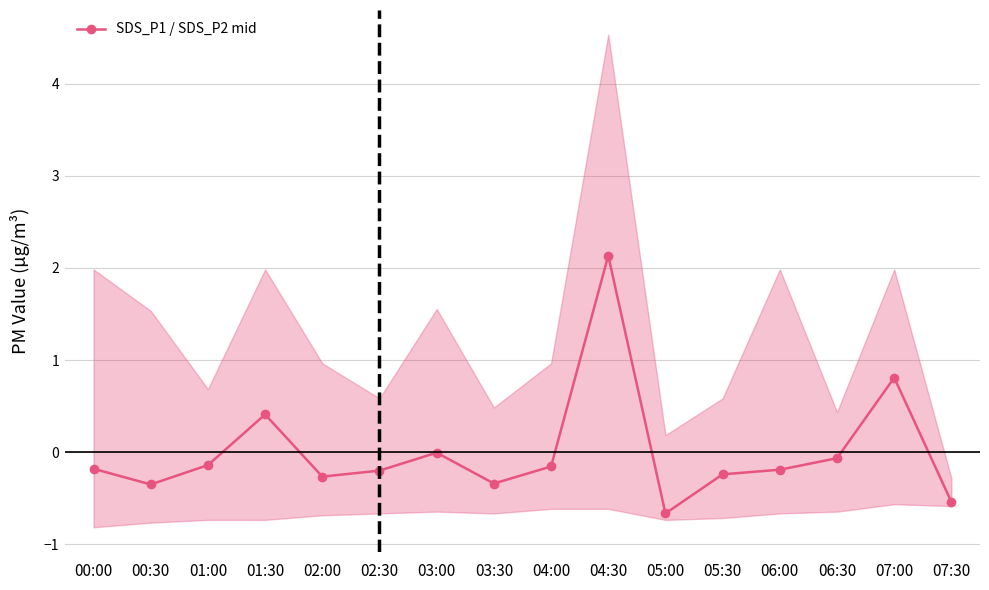

Reading left to right, list all the values displayed in this chart.

00:00=-0.2	00:30=-0.4	01:00=-0.1	01:30=0.4	02:00=-0.3	02:30=-0.2	03:00=-0.0	03:30=-0.3	04:00=-0.2	04:30=2.1	05:00=-0.7	05:30=-0.2	06:00=-0.2	06:30=-0.1	07:00=0.8	07:30=-0.5